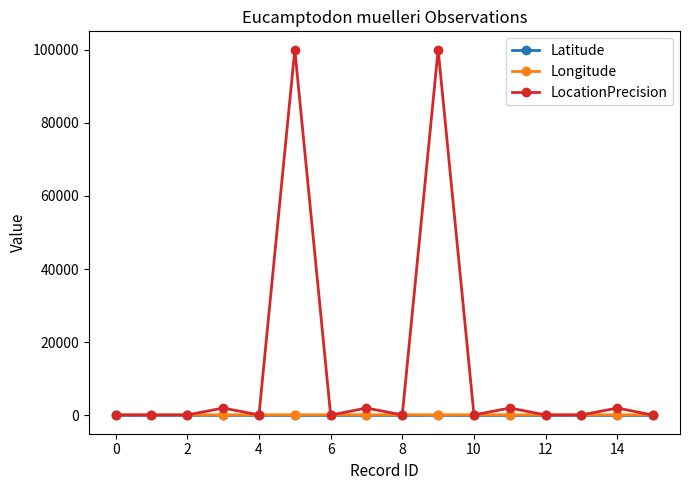

True or false: Longitude has more than 1 points higher than both neighbors.

True